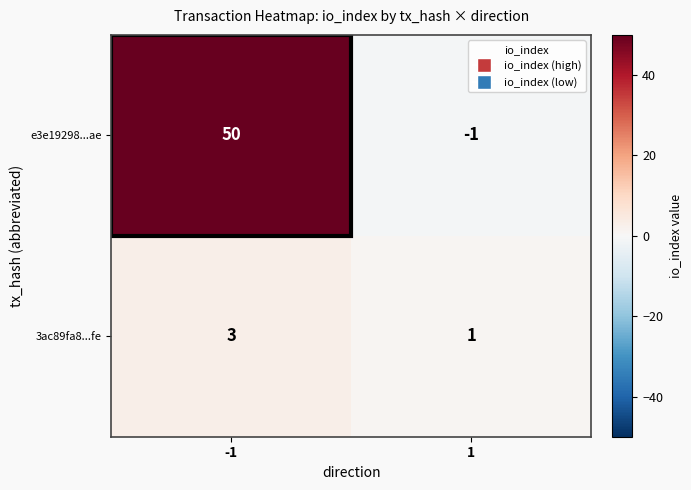

Which series has the largest total across all categories?

e3e19298...ae